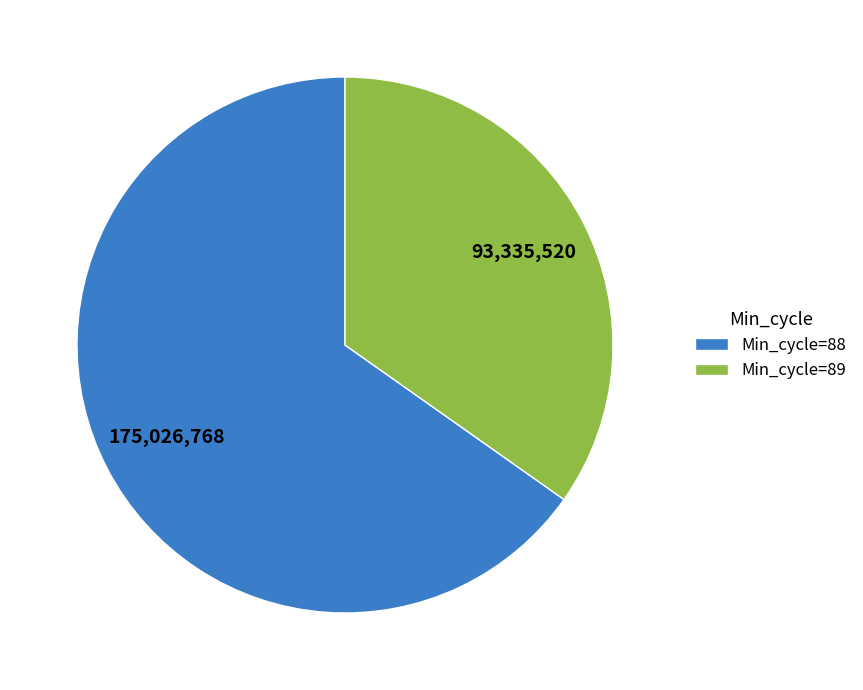

What is the smallest slice in the pie chart?

Min_cycle=89